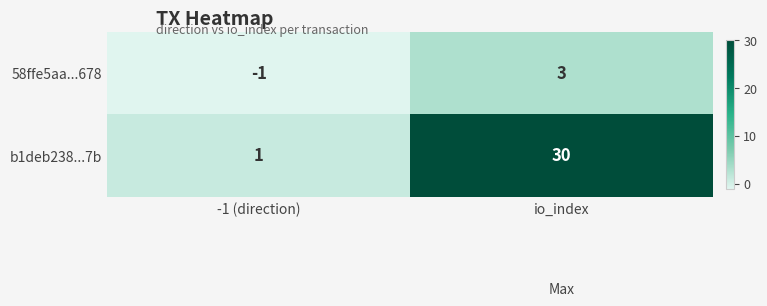

Reading left to right, extract all data points from this chart.

58ffe5aa...678: -1 (direction)=-1	io_index=3
b1deb238...7b: -1 (direction)=1	io_index=30